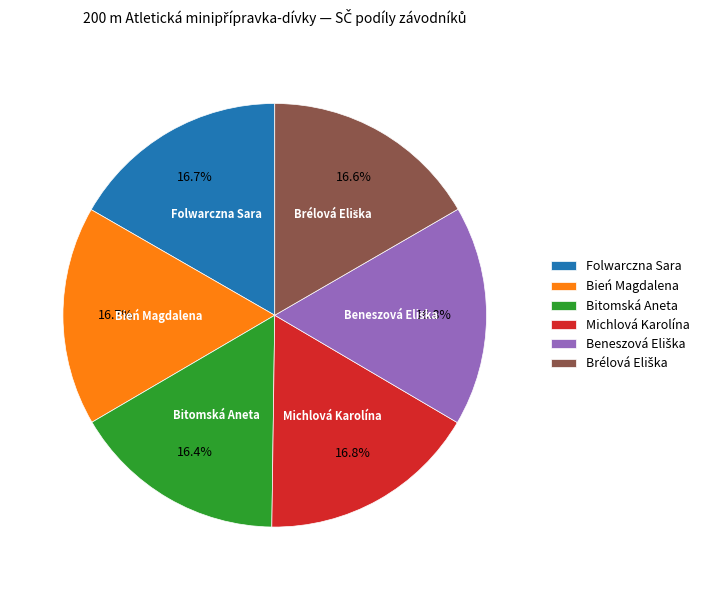

What is the total percentage of Bień Magdalena and Michlová Karolína?

33.5%